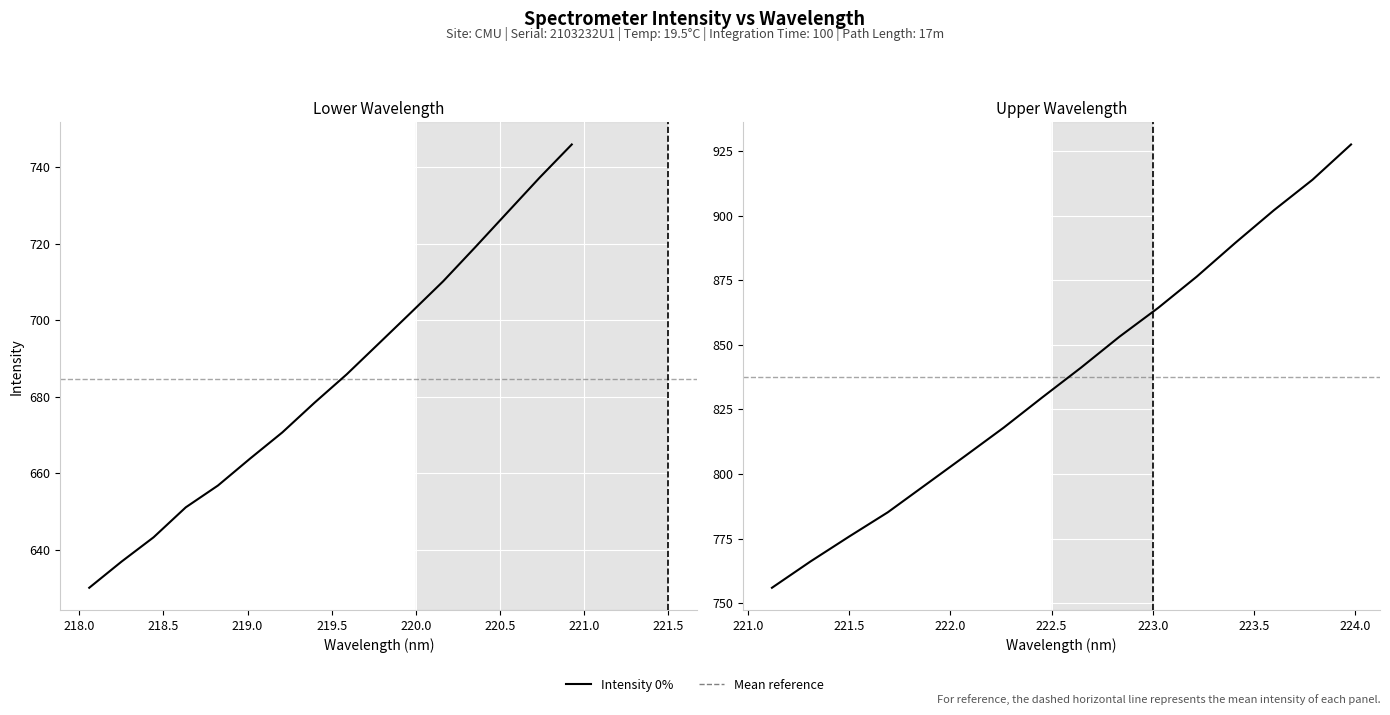

Does the chart display data point markers on the line(s)?

No